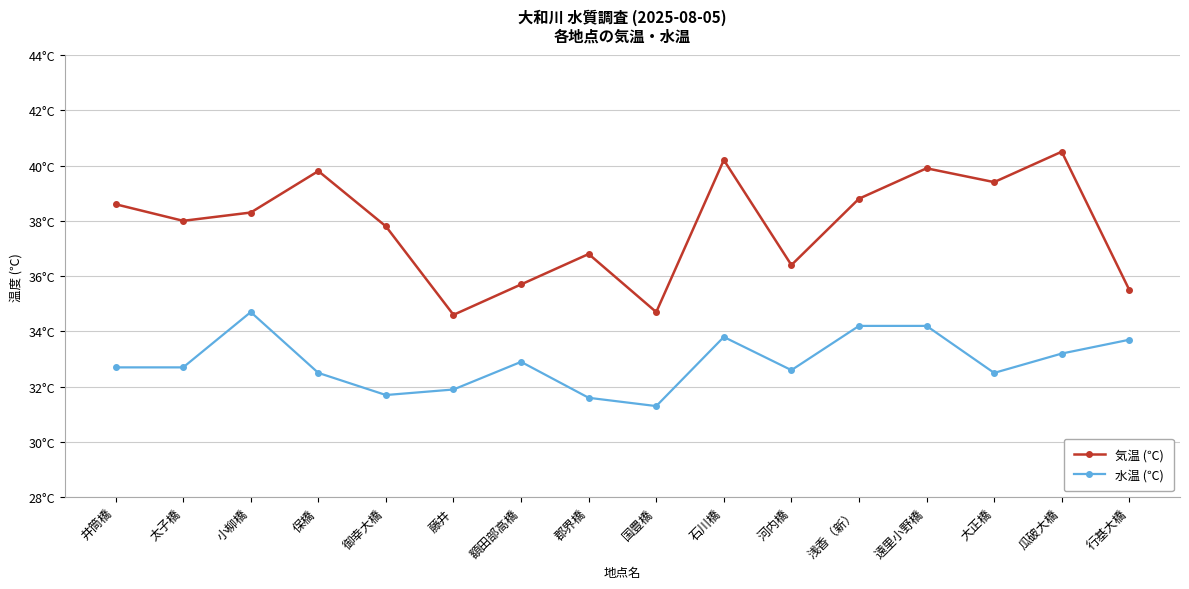

What is the value of the 気温 (℃) point at the 16th from the left?

35.5